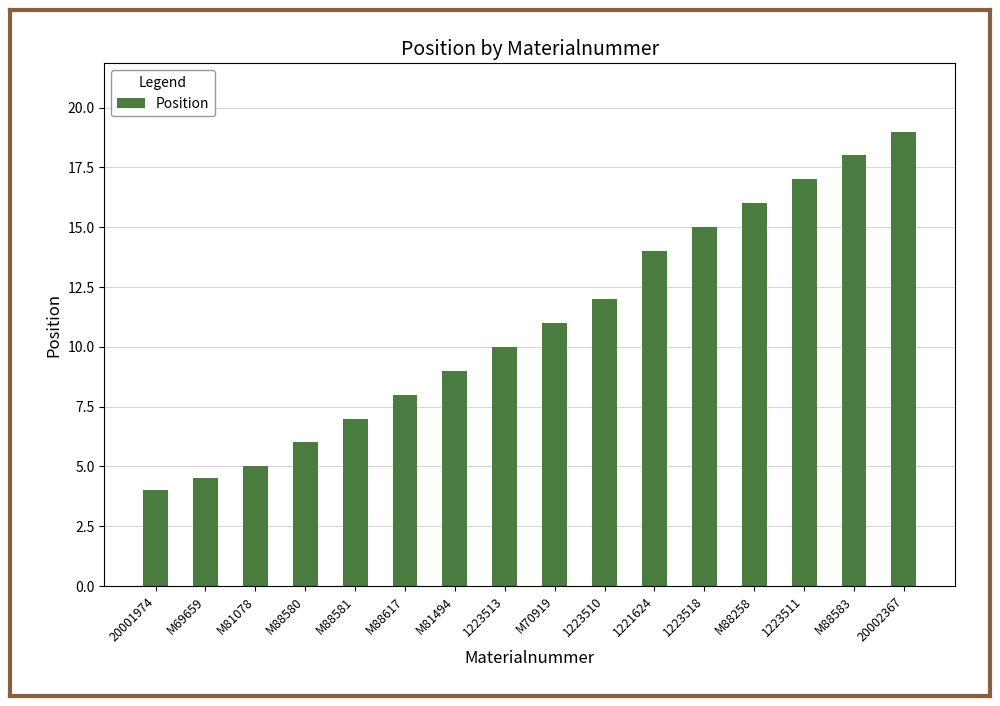

What is the change in value from M88617 to 1223518?

+7.0